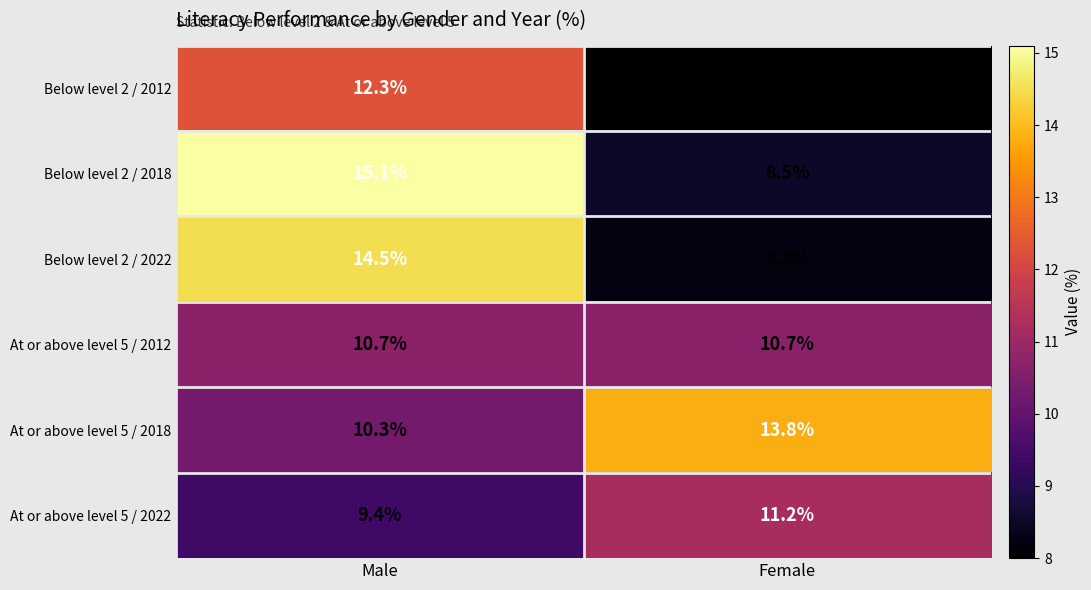

Between Male and Female, which series saw the biggest shift?

Below level 2 / 2018